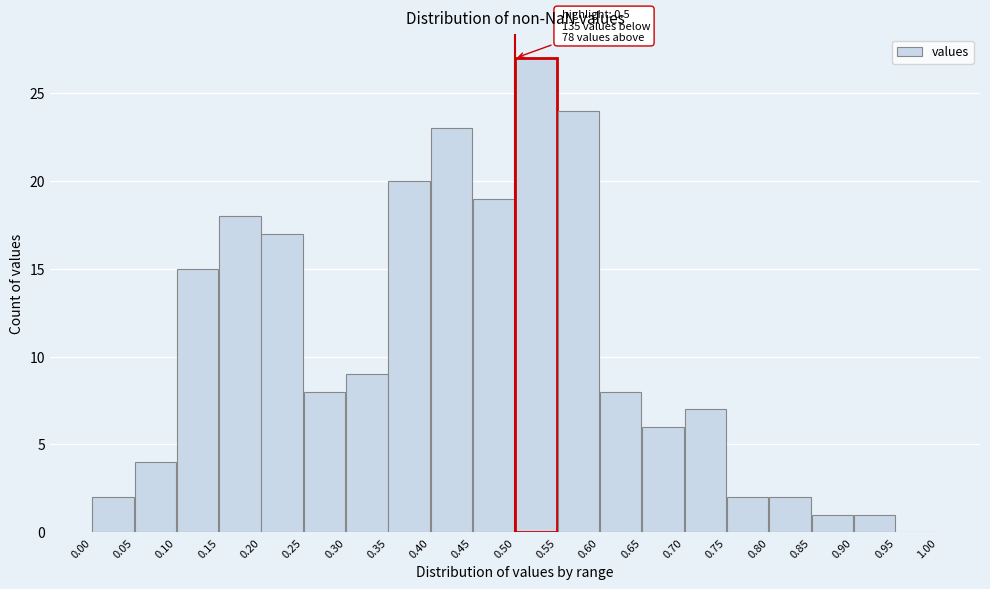

Over which range of the x-axis is the bar tallest?

0.50 to 0.55